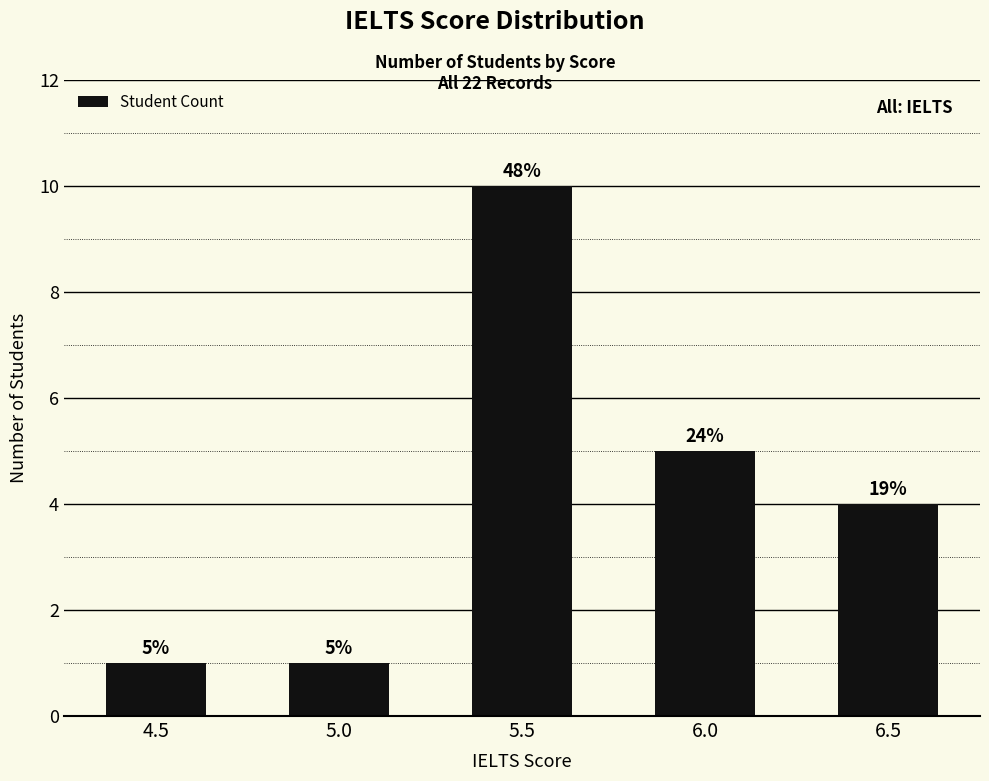

What is the value of the 4th bar from the left?

5